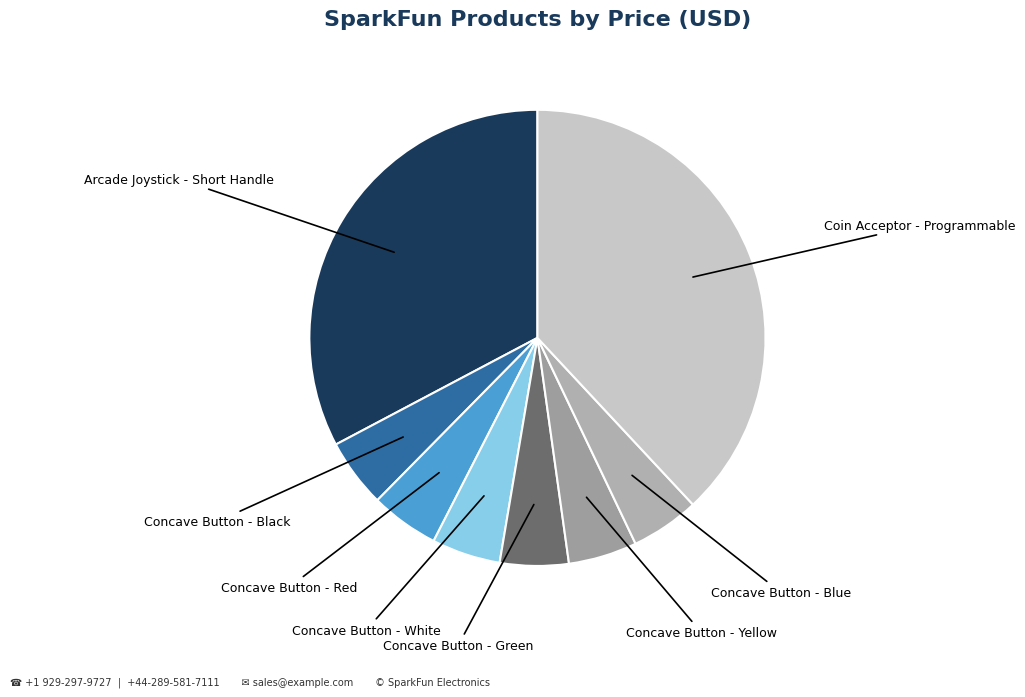

What is the largest slice in the pie chart?

Coin Acceptor - Programmable